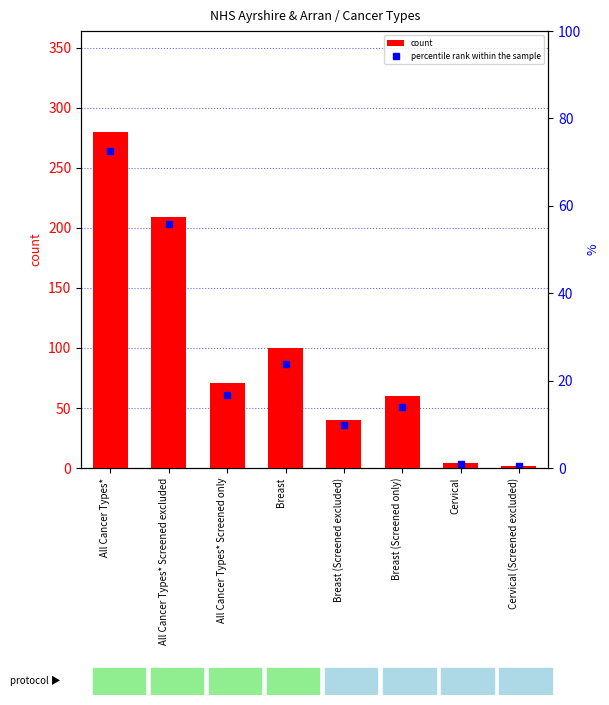

List the labels in order of value, largest first.

All Cancer Types*, All Cancer Types* Screened excluded, Breast, All Cancer Types* Screened only, Breast (Screened only), Breast (Screened excluded), Cervical, Cervical (Screened excluded)